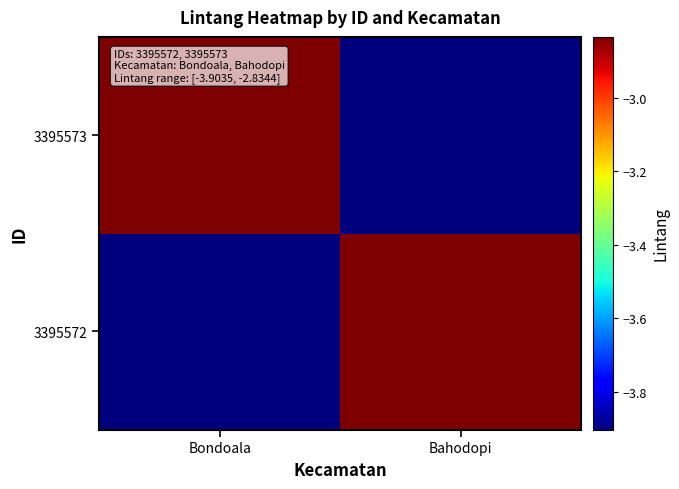

Between Bondoala and Bahodopi, which series saw the biggest shift?

3395572